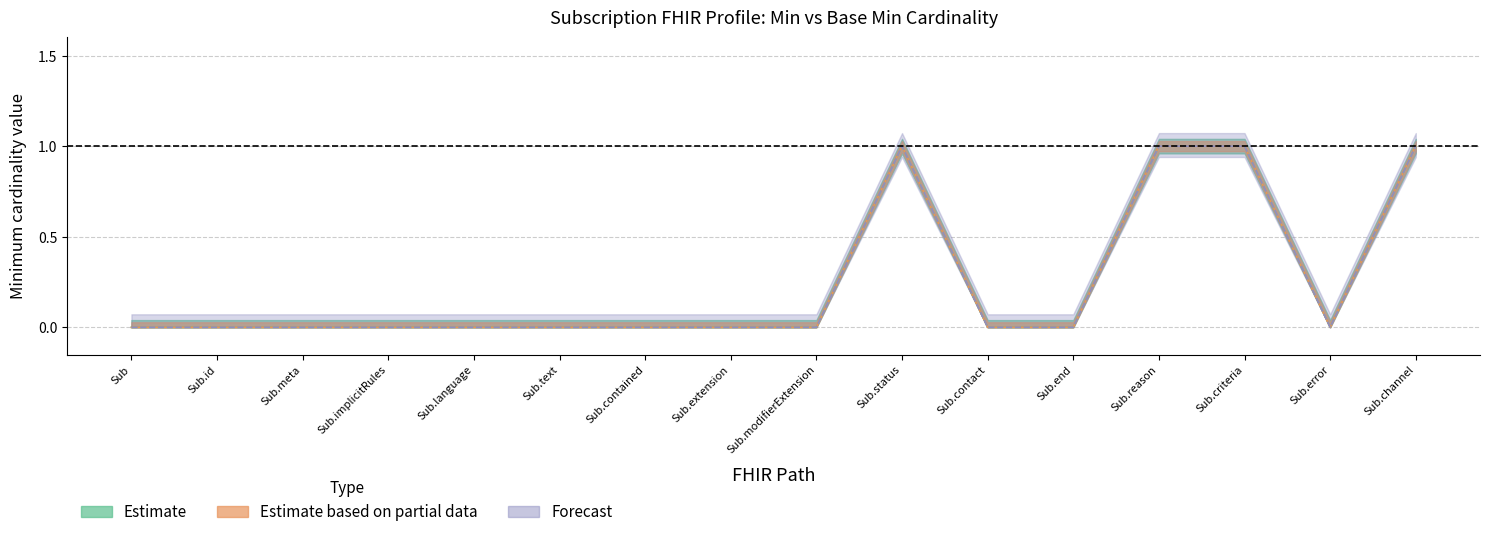

At which category does the chart reach its peak across all series?

Sub.status